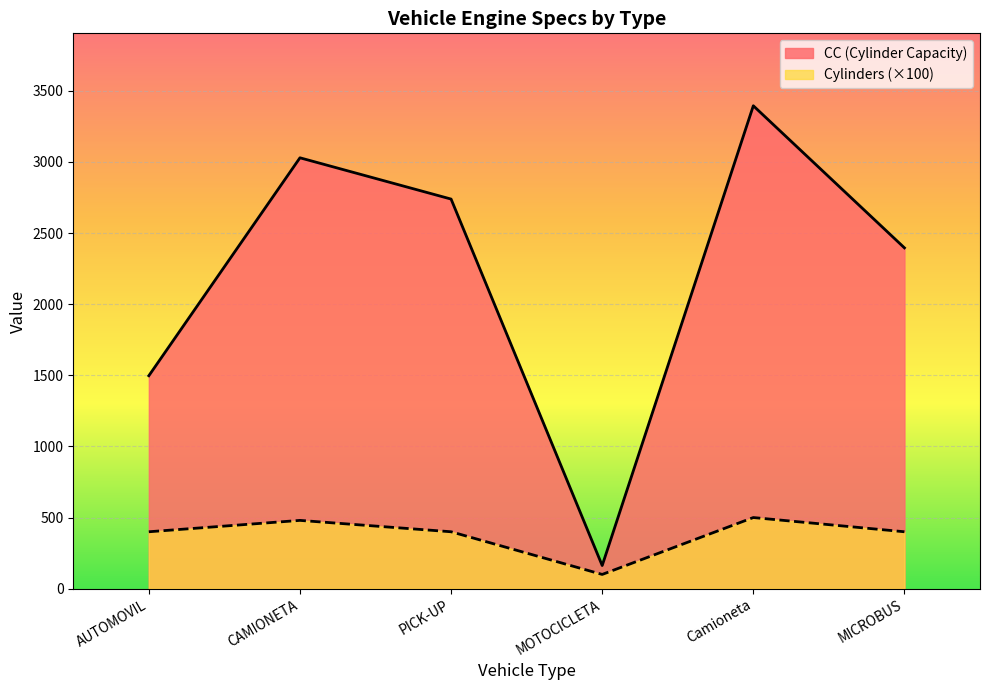

The value of CC (Cylinder Capacity) at CAMIONETA is 1268. True or false?

False